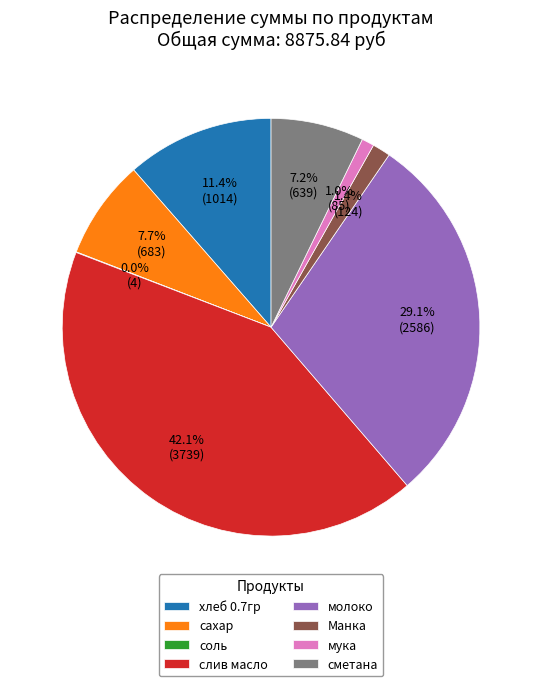

To the nearest percent, what percentage of the pie is хлеб 0.7гр?

11%